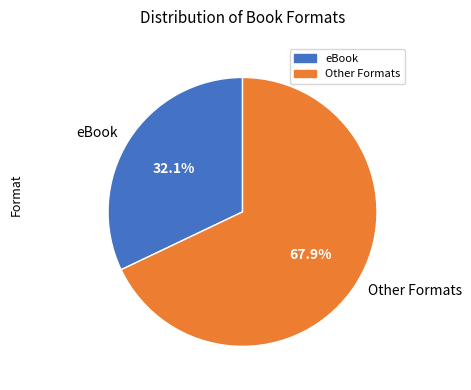

Does any single category account for the majority?

Yes